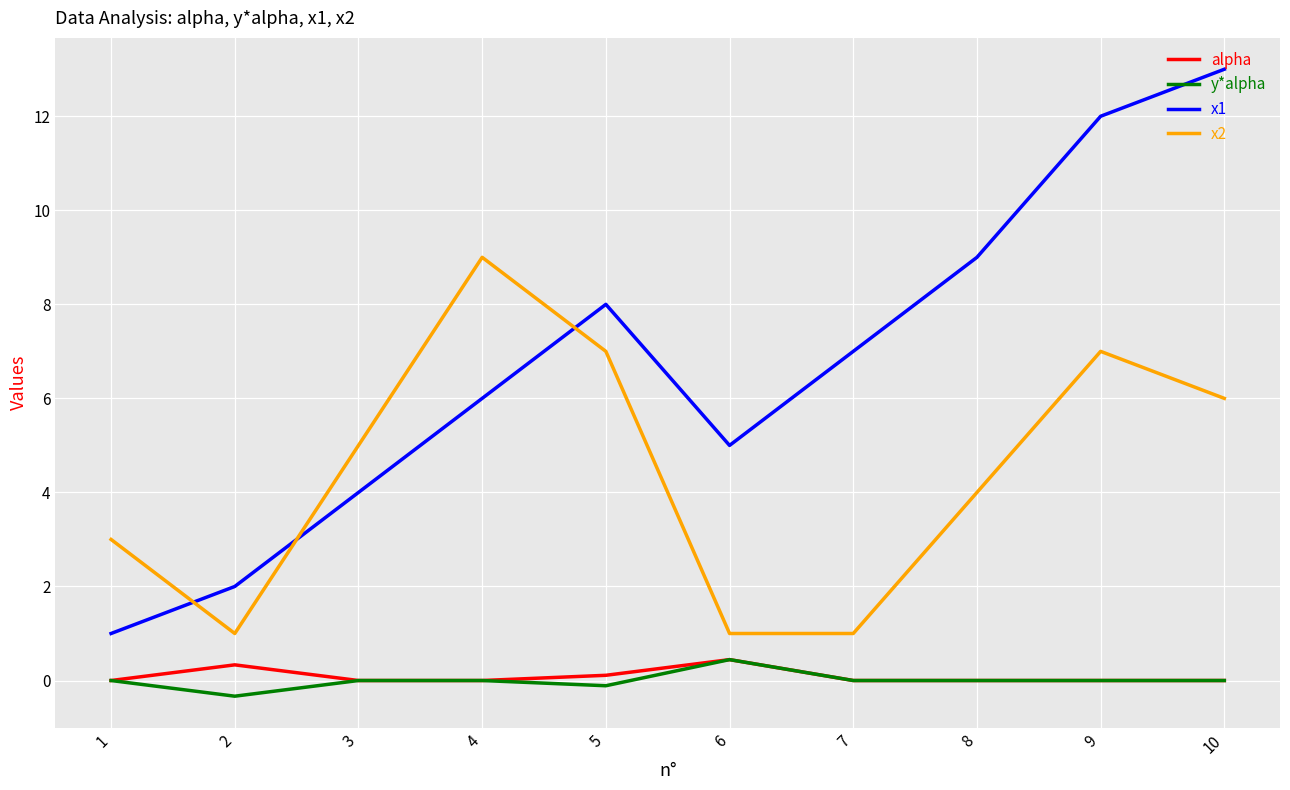

What is the minimum value for x1?

1.0